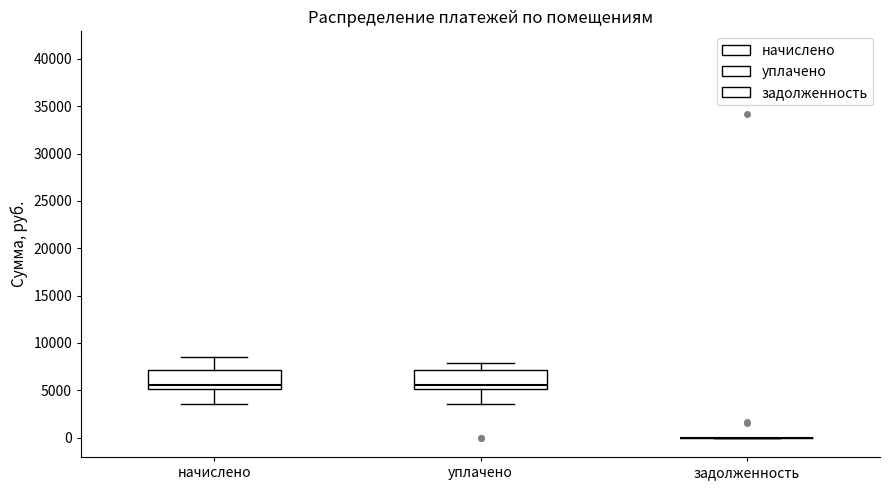

Reading left to right, read every box against the y-axis: the position of its median line, the range the box covers, and the ends of its whiskers. The values are not printed on the chart, so give them approximately, as read against the axis.

начислено: median 5500, box 5000 to 7000, whiskers 3500 to 8500
уплачено: median 5500, box 5000 to 7000, whiskers 3500 to 8000
задолженность: box collapsed to a line at 0, whiskers 0 to 0